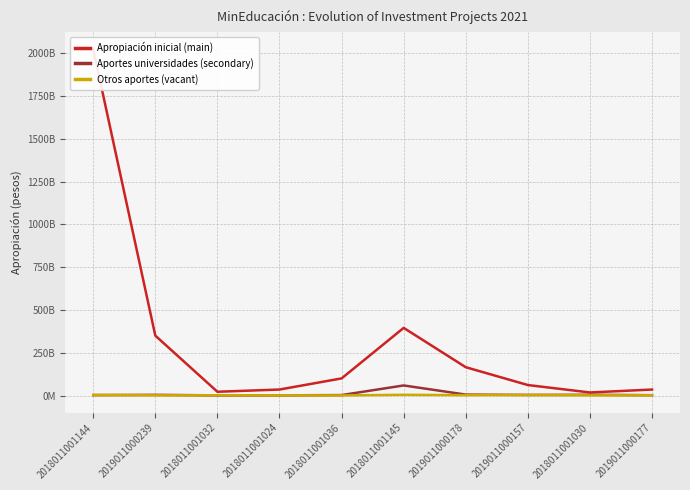

How many data points in Apropiación inicial (main) are less than 100000000000?

5